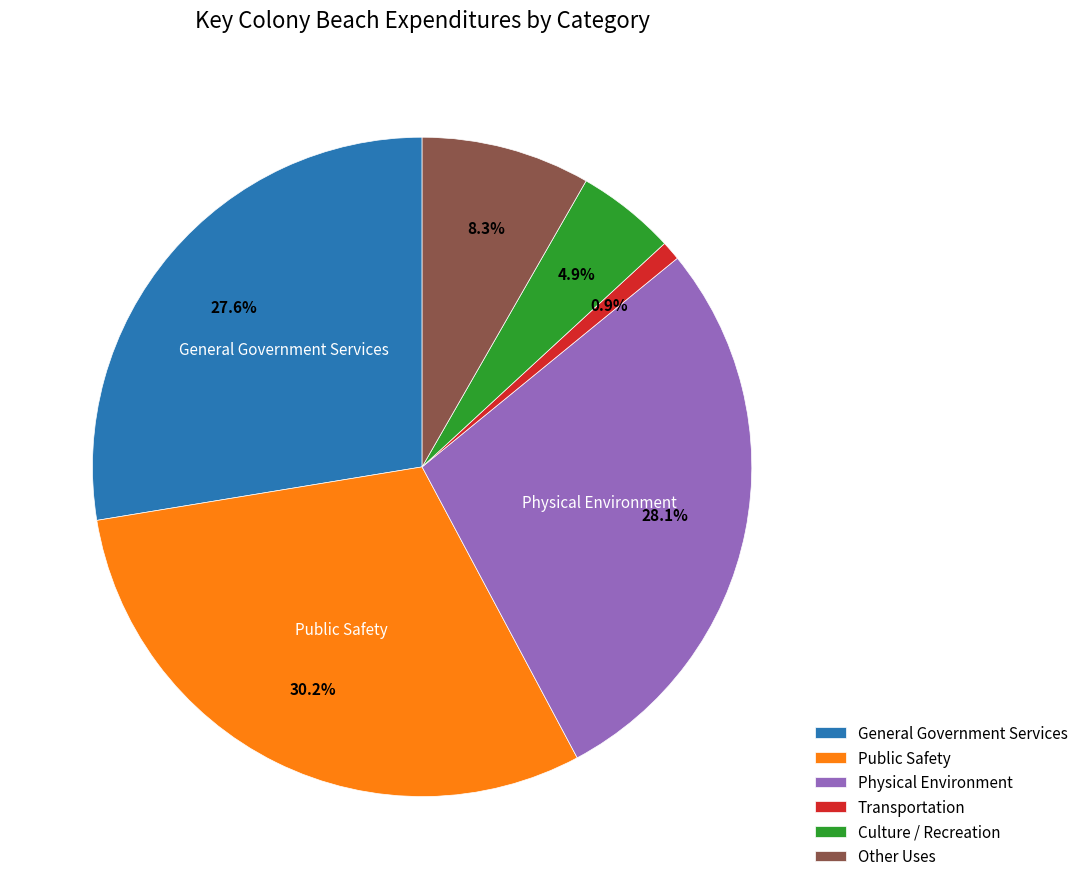

The Public Safety slice represents 21% of the pie. True or false?

False